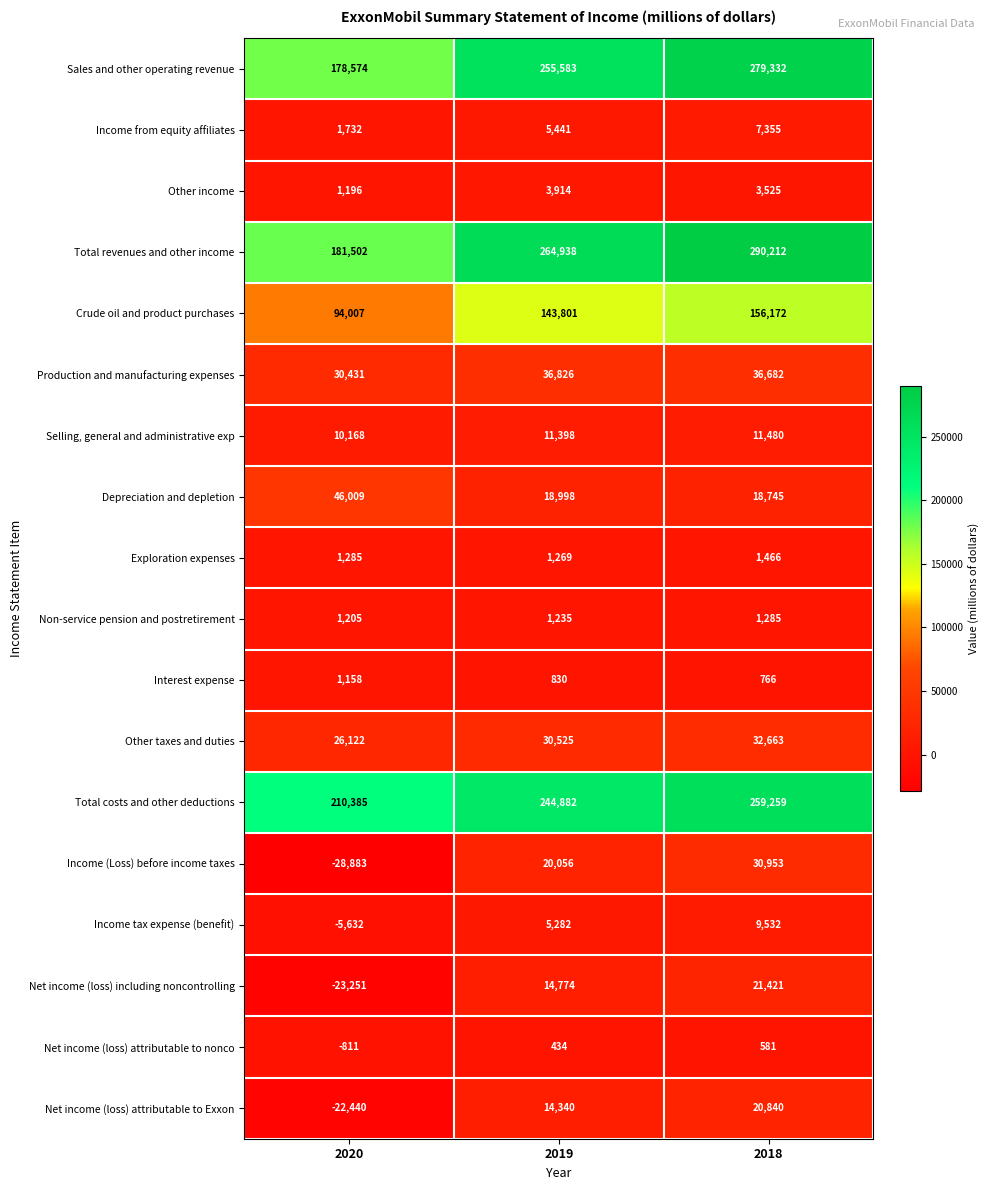

The Other income series shows 1196 at 2020. True or false?

True